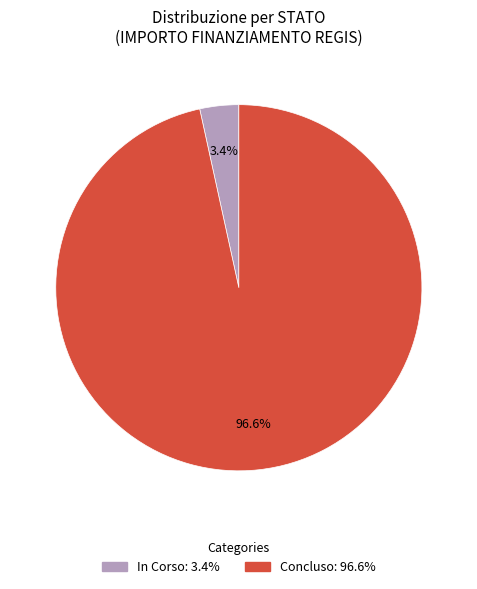

How many slices are in this pie chart?

2